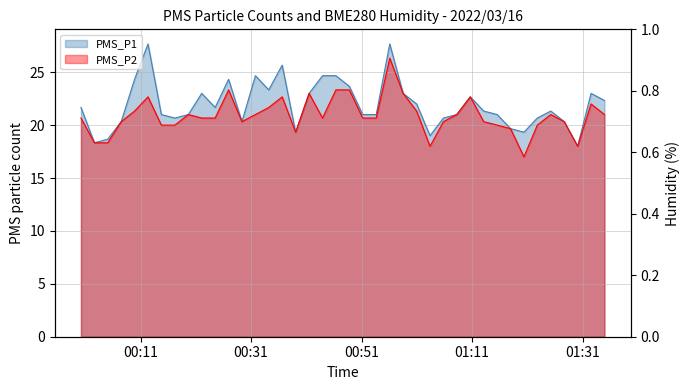

The PMS_P2 series shows 14.1 at 2022/03/16 00:22:04. True or false?

False